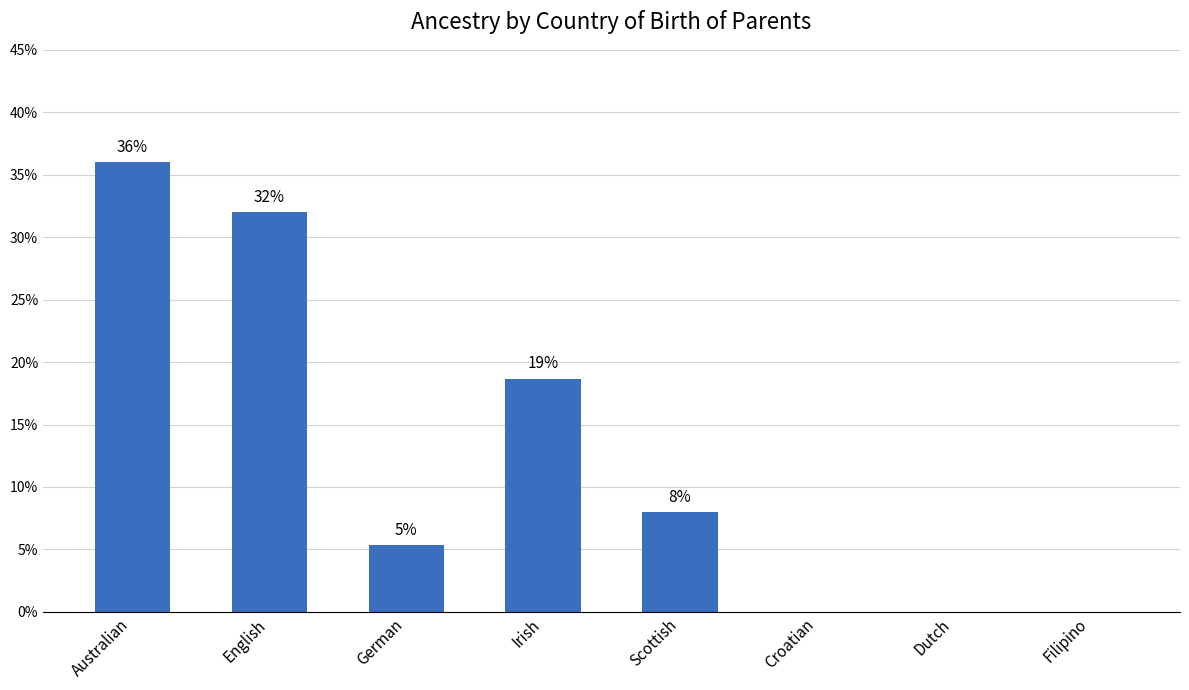

The value at Dutch is 23.3. True or false?

False